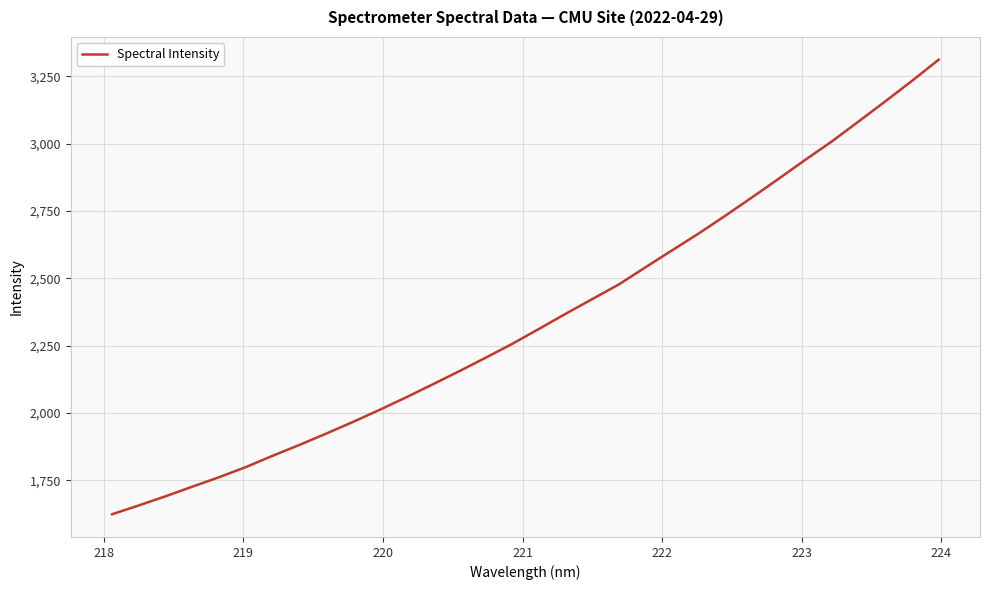

What is the smallest value displayed?

1624.2